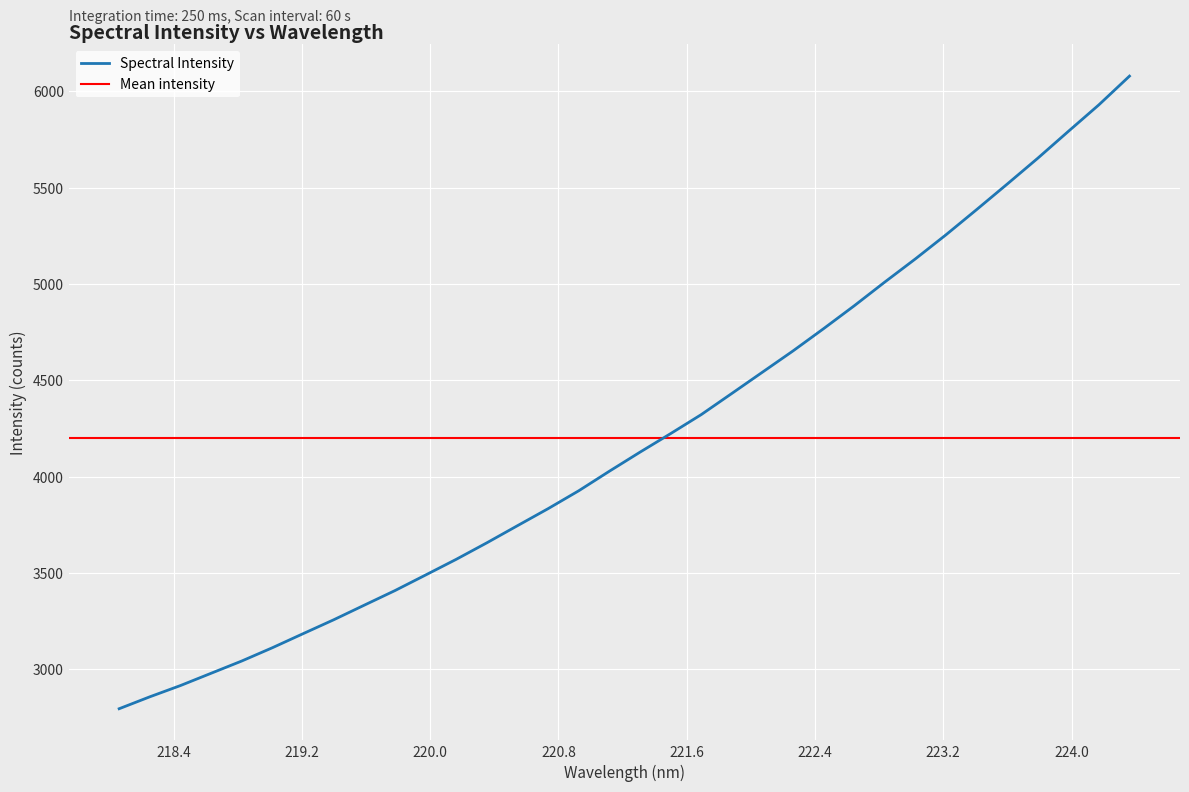

Reading left to right, list all the values displayed in this chart.

2795.2	2857.1	2915.5	2979.3	3042.9	3111.9	3184.7	3257.0	3333.0	3408.6	3489.4	3570.9	3656.6	3745.5	3833.9	3926.7	4028.2	4127.1	4223.4	4322.0	4431.9	4542.3	4652.8	4768.4	4887.1	5010.3	5130.6	5255.7	5386.3	5518.7	5653.0	5792.4	5930.4	6079.4